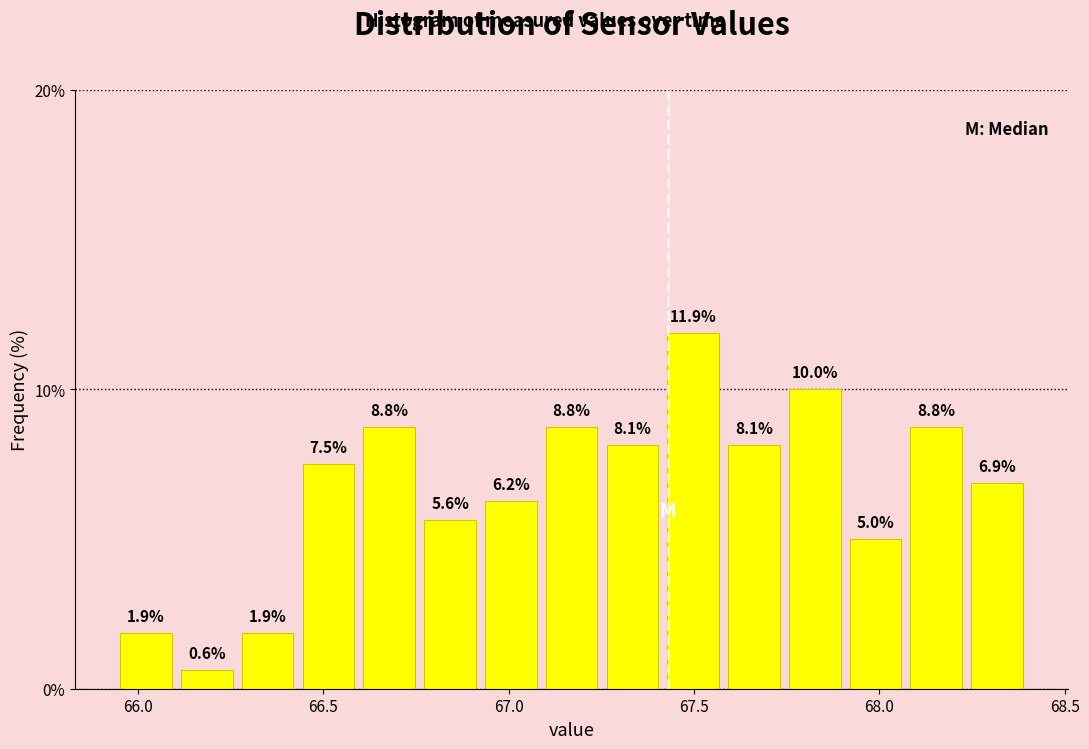

Read against the x-axis, roughly where is the centre of the tallest bar?

67.50